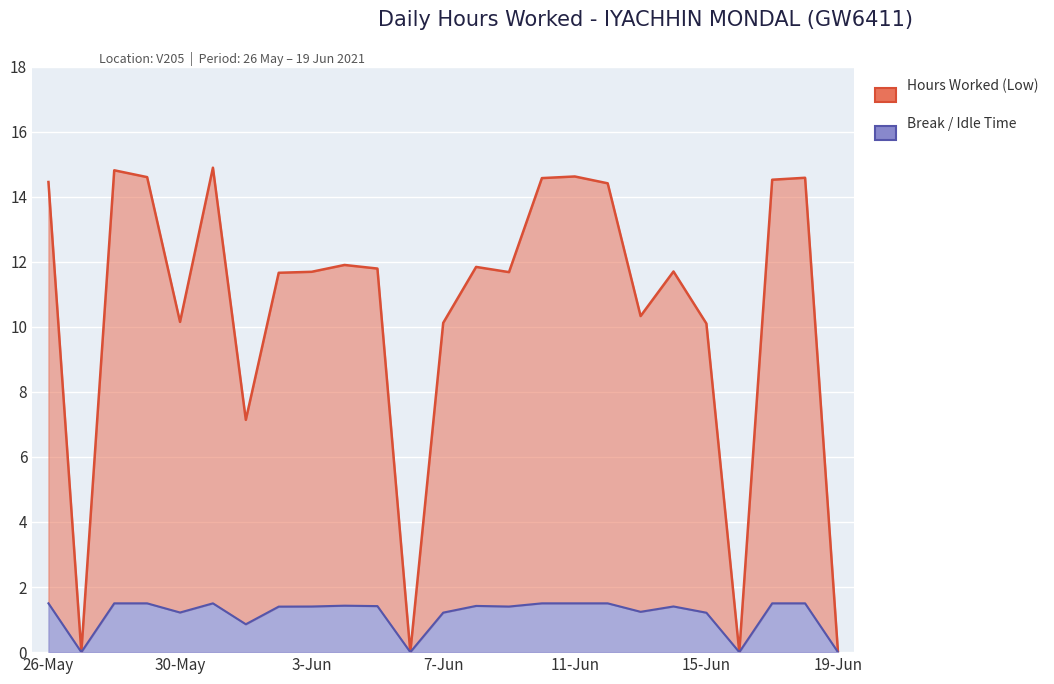

What is the label of the 19th point from the left?

13-Jun